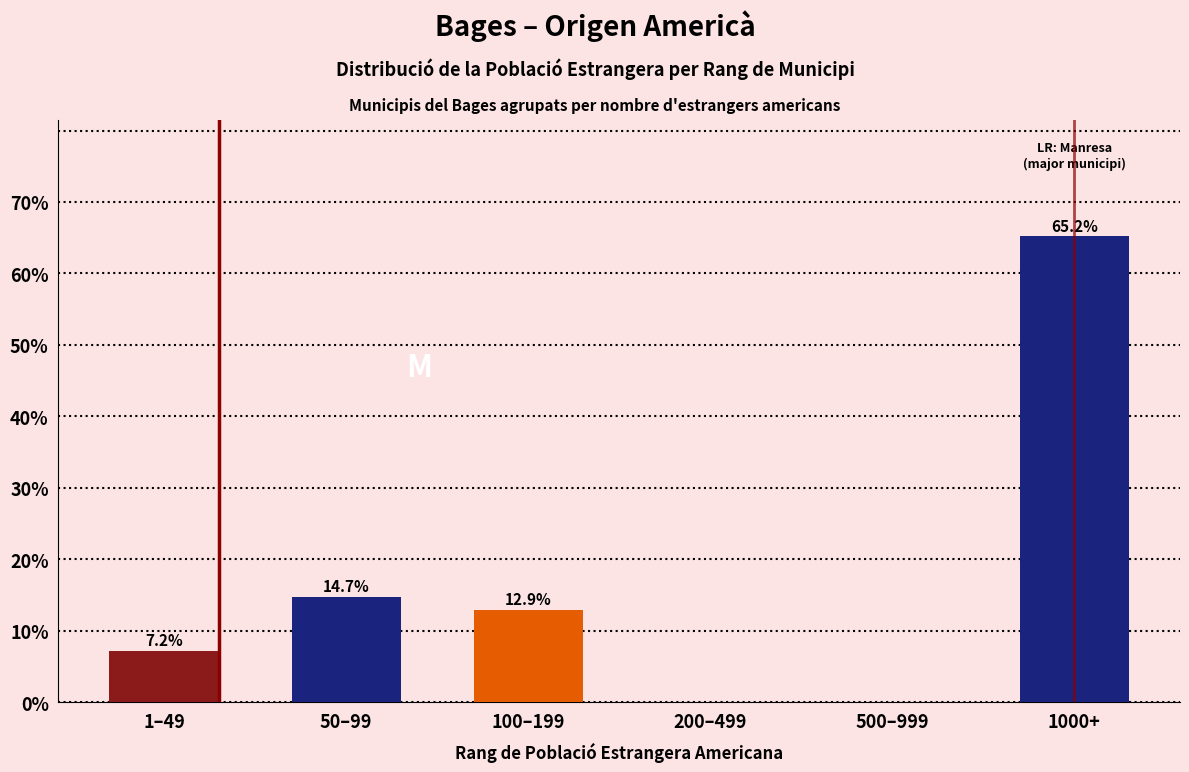

Reading right to left, list all the values displayed in this chart.

1000+=65.2	500–999=0.0	200–499=0.0	100–199=12.9	50–99=14.7	1–49=7.2